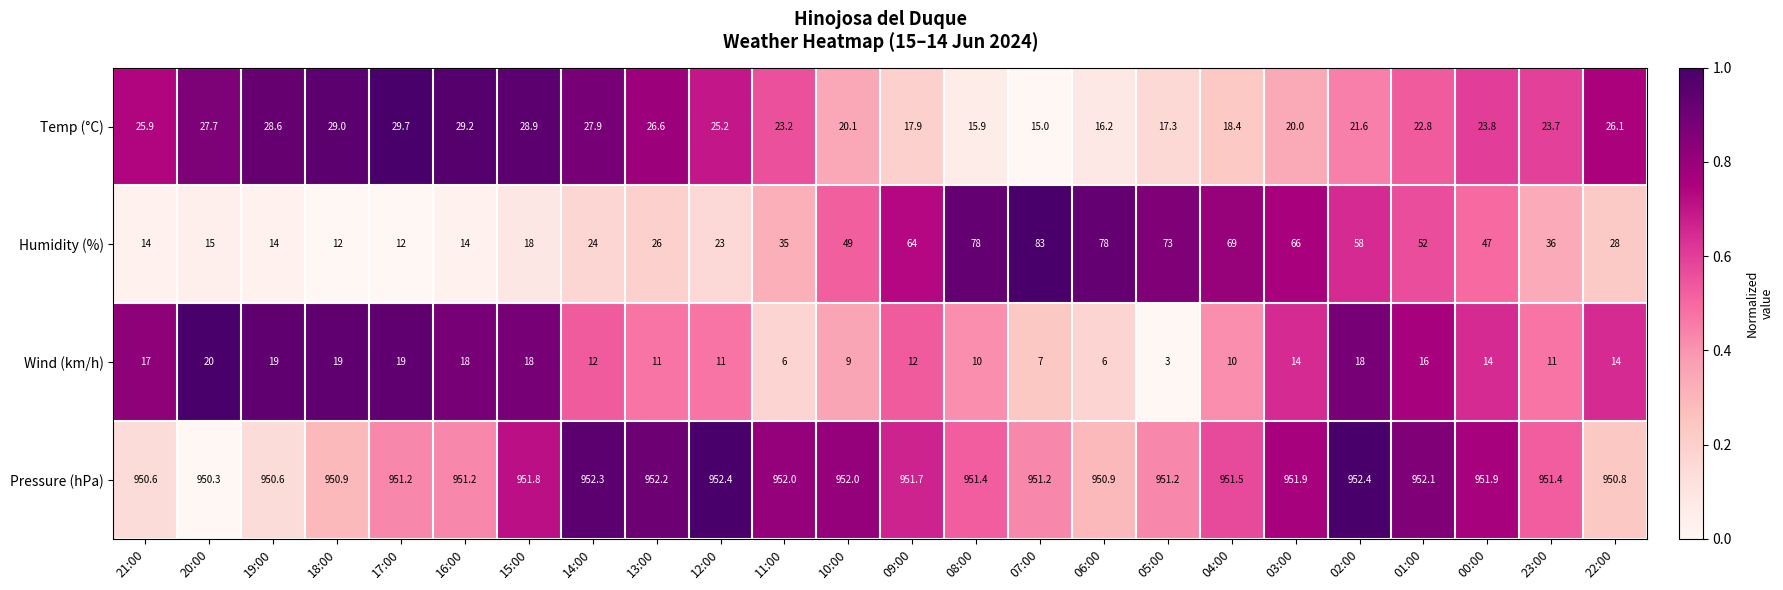

Which series has the largest total across all categories?

Pressure (hPa)